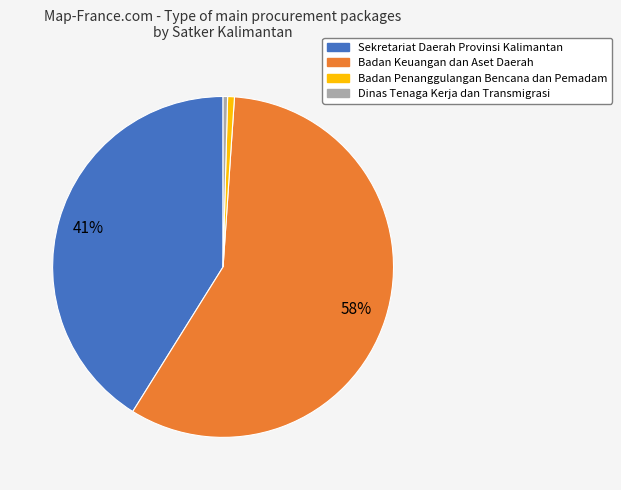

Which category has the biggest portion of the pie?

Badan Keuangan dan Aset Daerah